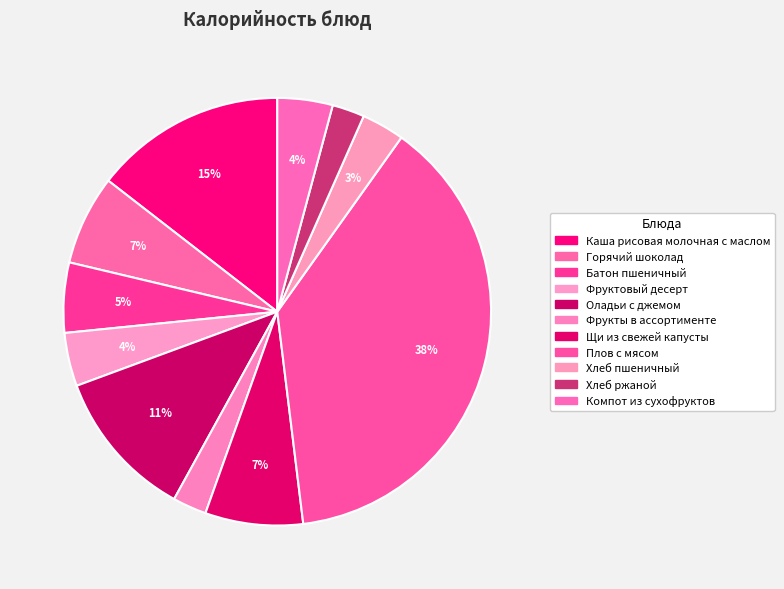

What is the largest slice in the pie chart?

Плов с мясом